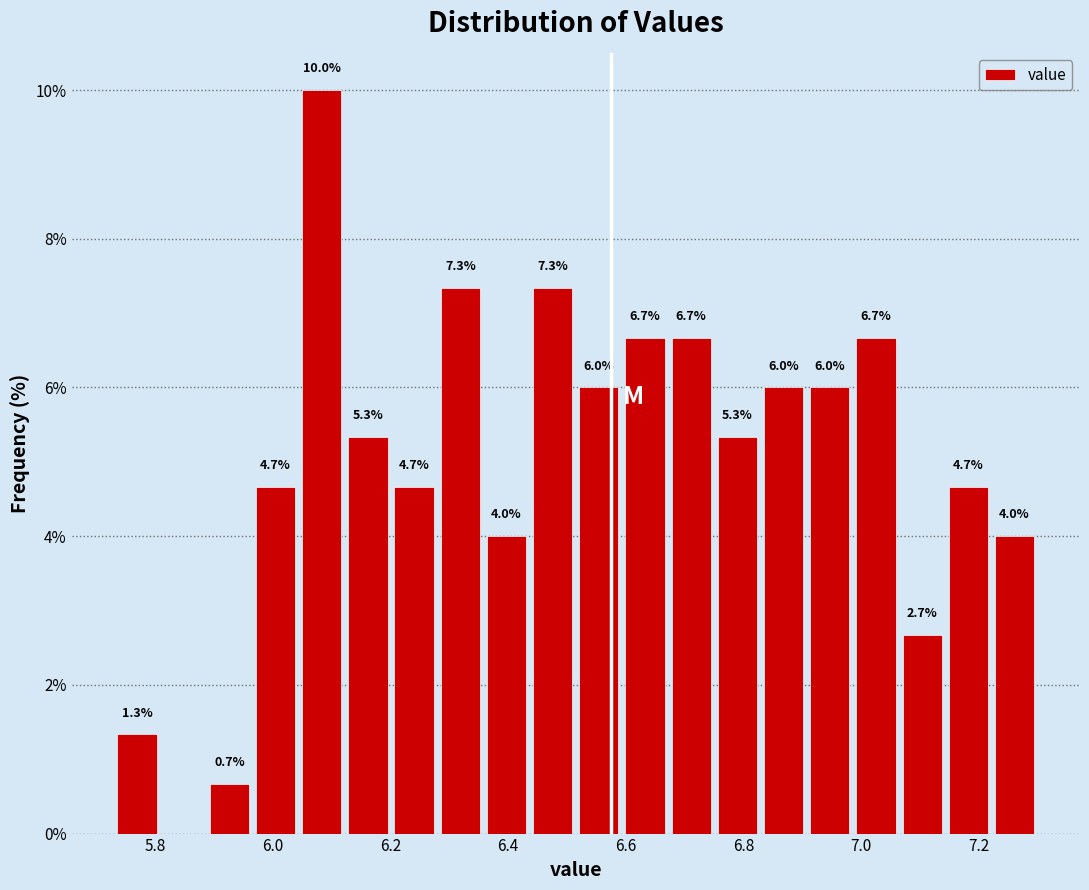

Around what value on the x-axis is the tallest bar? Give the approximate position of its centre, as read against the axis.

6.08